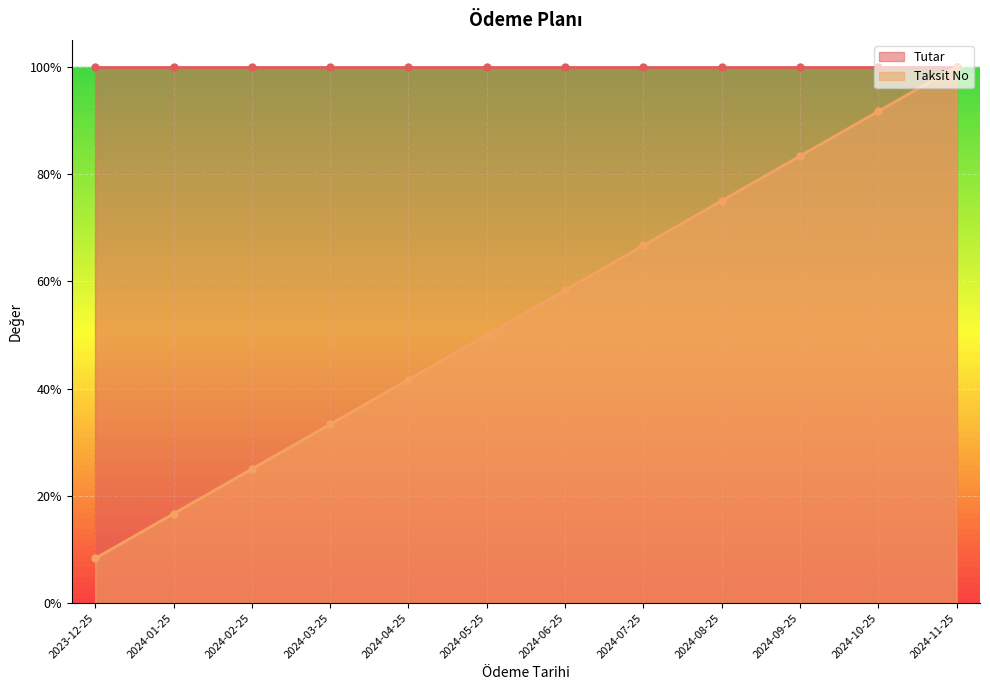

What is the sum of the values at 2024-07-25 and 2024-08-25?

1.4